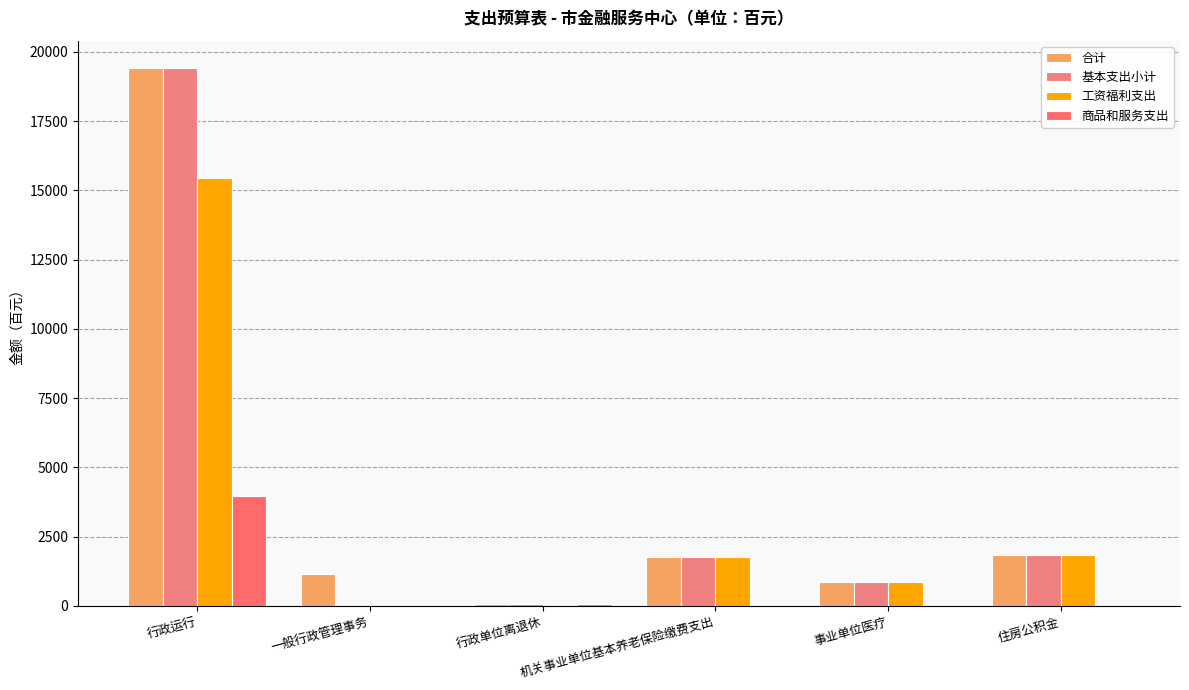

Reading right to left, list all the values displayed in this chart.

合计: 住房公积金=1850	事业单位医疗=875	机关事业单位基本养老保险缴费支出=1750	行政单位离退休=81	一般行政管理事务=1160	行政运行=19433
基本支出小计: 住房公积金=1850	事业单位医疗=875	机关事业单位基本养老保险缴费支出=1750	行政单位离退休=81	一般行政管理事务=0	行政运行=19433
工资福利支出: 住房公积金=1850	事业单位医疗=875	机关事业单位基本养老保险缴费支出=1750	行政单位离退休=0	一般行政管理事务=0	行政运行=15450
商品和服务支出: 住房公积金=0	事业单位医疗=0	机关事业单位基本养老保险缴费支出=0	行政单位离退休=81	一般行政管理事务=0	行政运行=3983